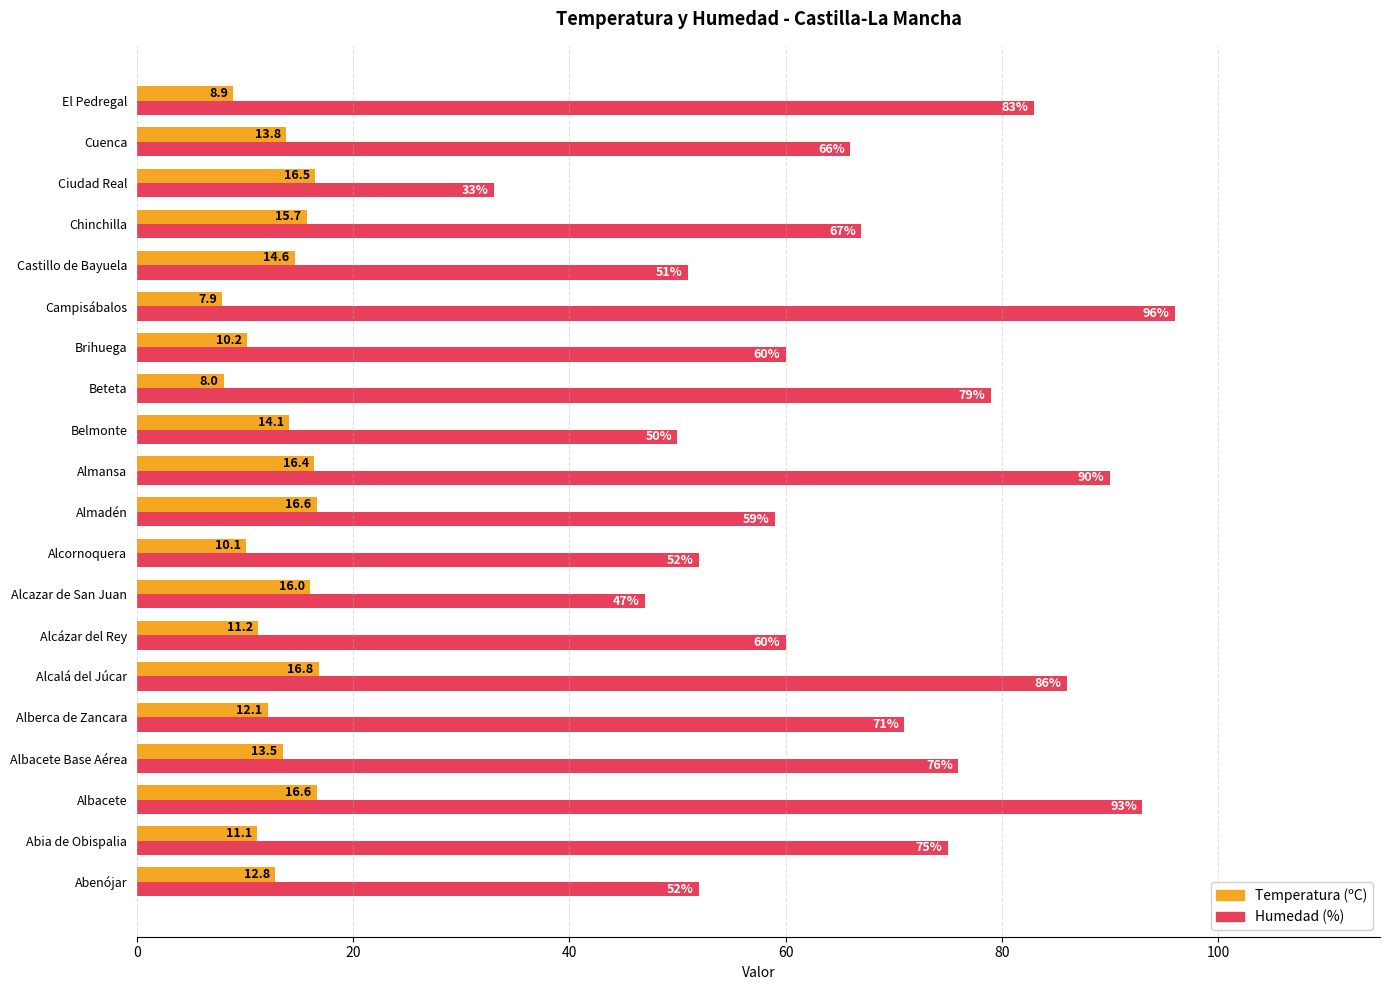

True or false: Humedad (%) has a value of 47.0 at Alcazar de San Juan.

True